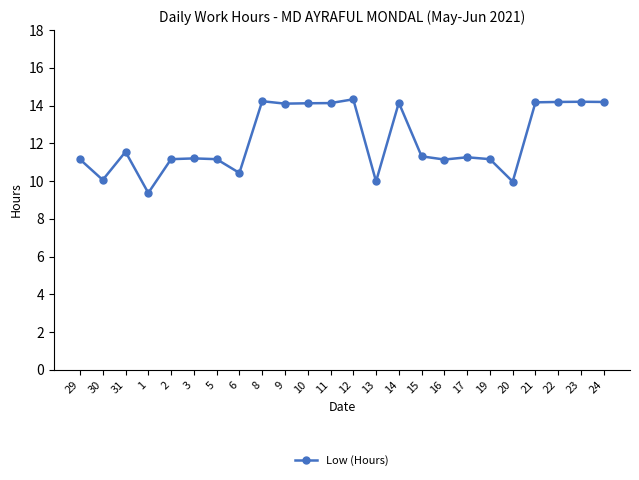

True or false: there are more than 1 points higher than both neighbors.

True